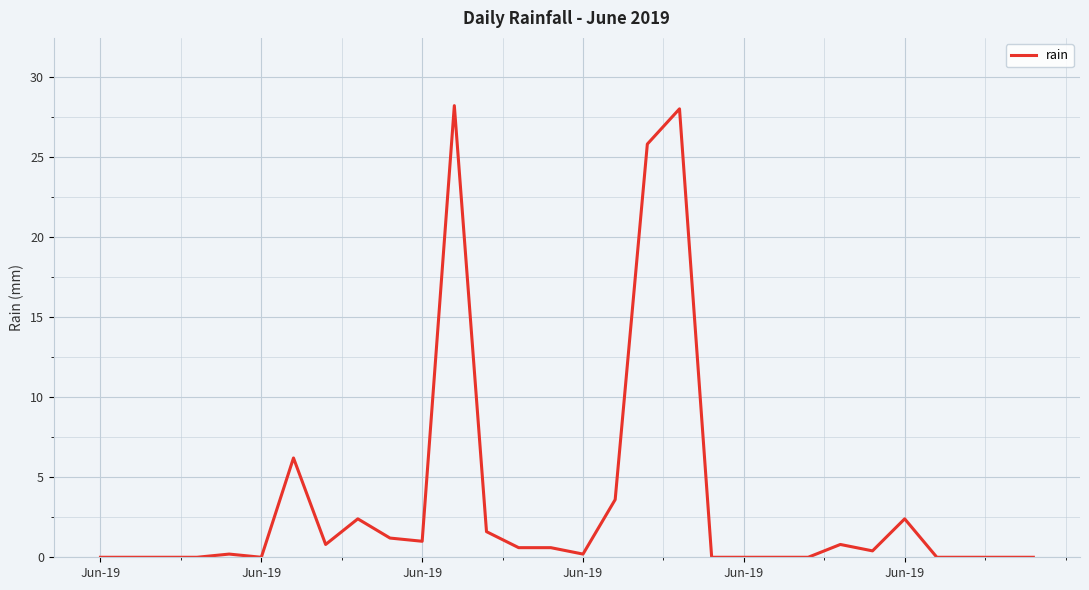

What is the maximum value shown in the chart?

28.2